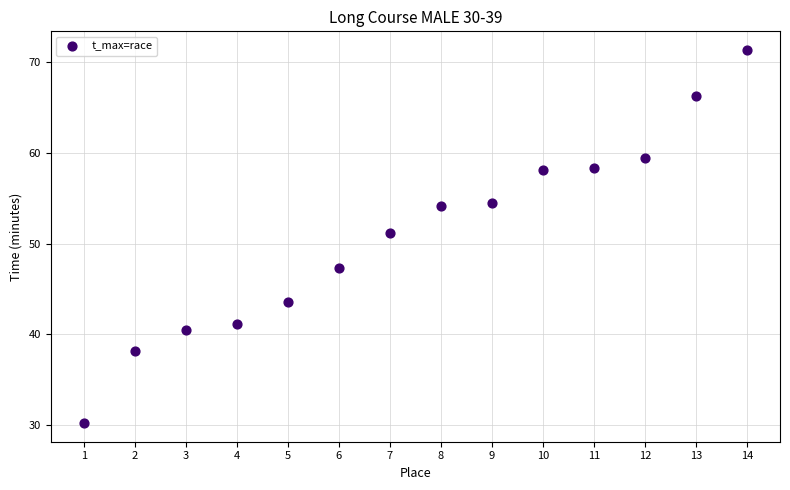

What Y value in the scatter plot is closest to 50?

51.2